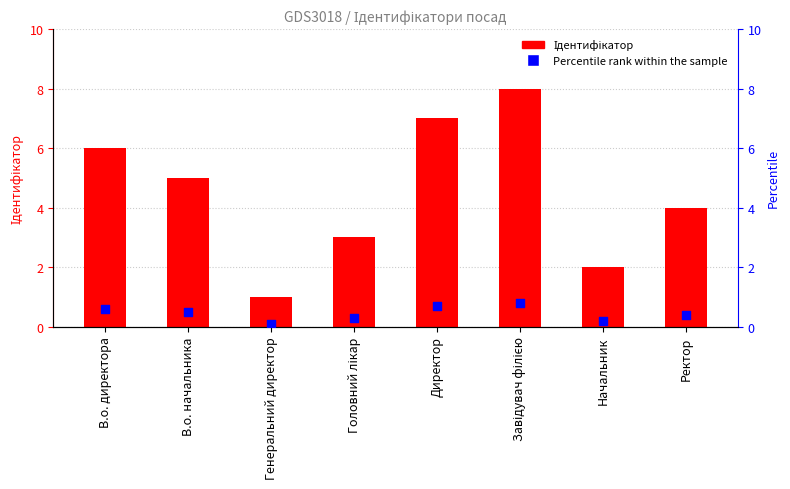

Which series contains the lowest Y value?

Percentile rank within the sample